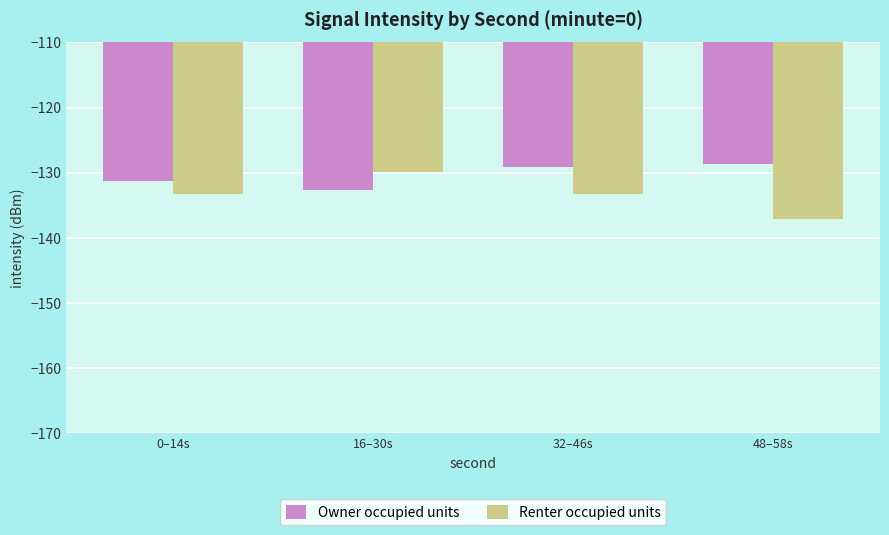

How many distinct data groups are displayed?

2